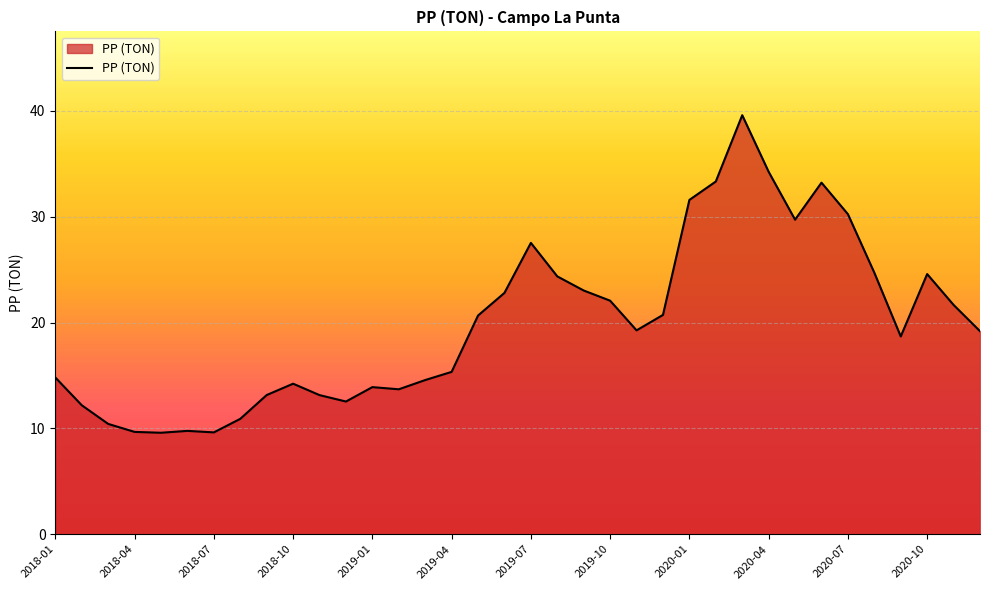

What is the average value?

20.0